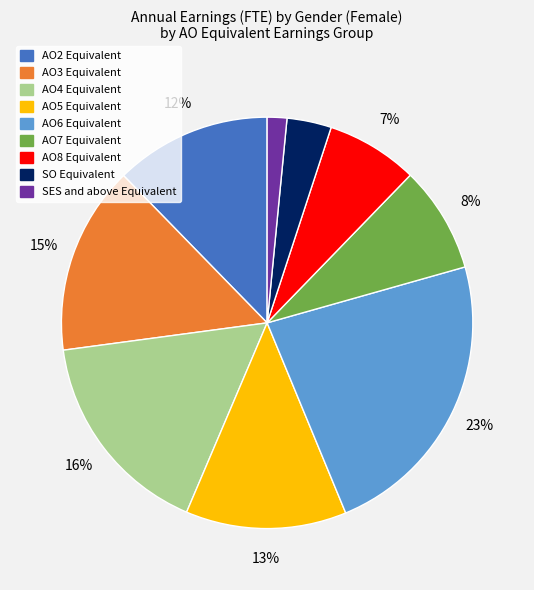

To the nearest percent, what is the difference between the AO4 Equivalent and AO2 Equivalent slice percentages?

4%